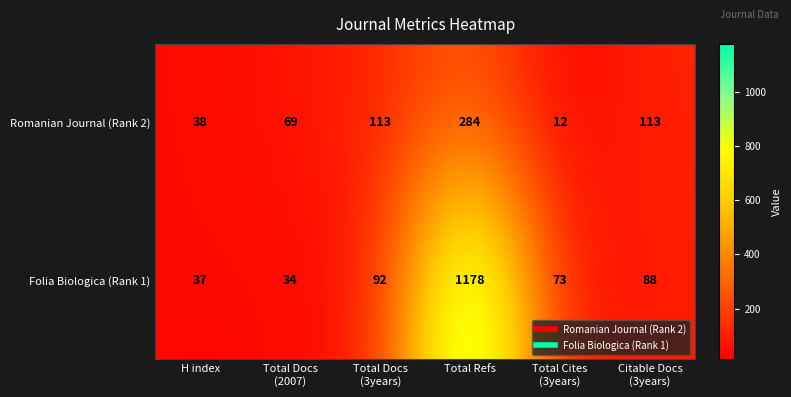

Reading left to right, list all the values displayed in this chart.

Romanian Journal (Rank 2): 38	69	113	284	12	113
Folia Biologica (Rank 1): 37	34	92	1178	73	88